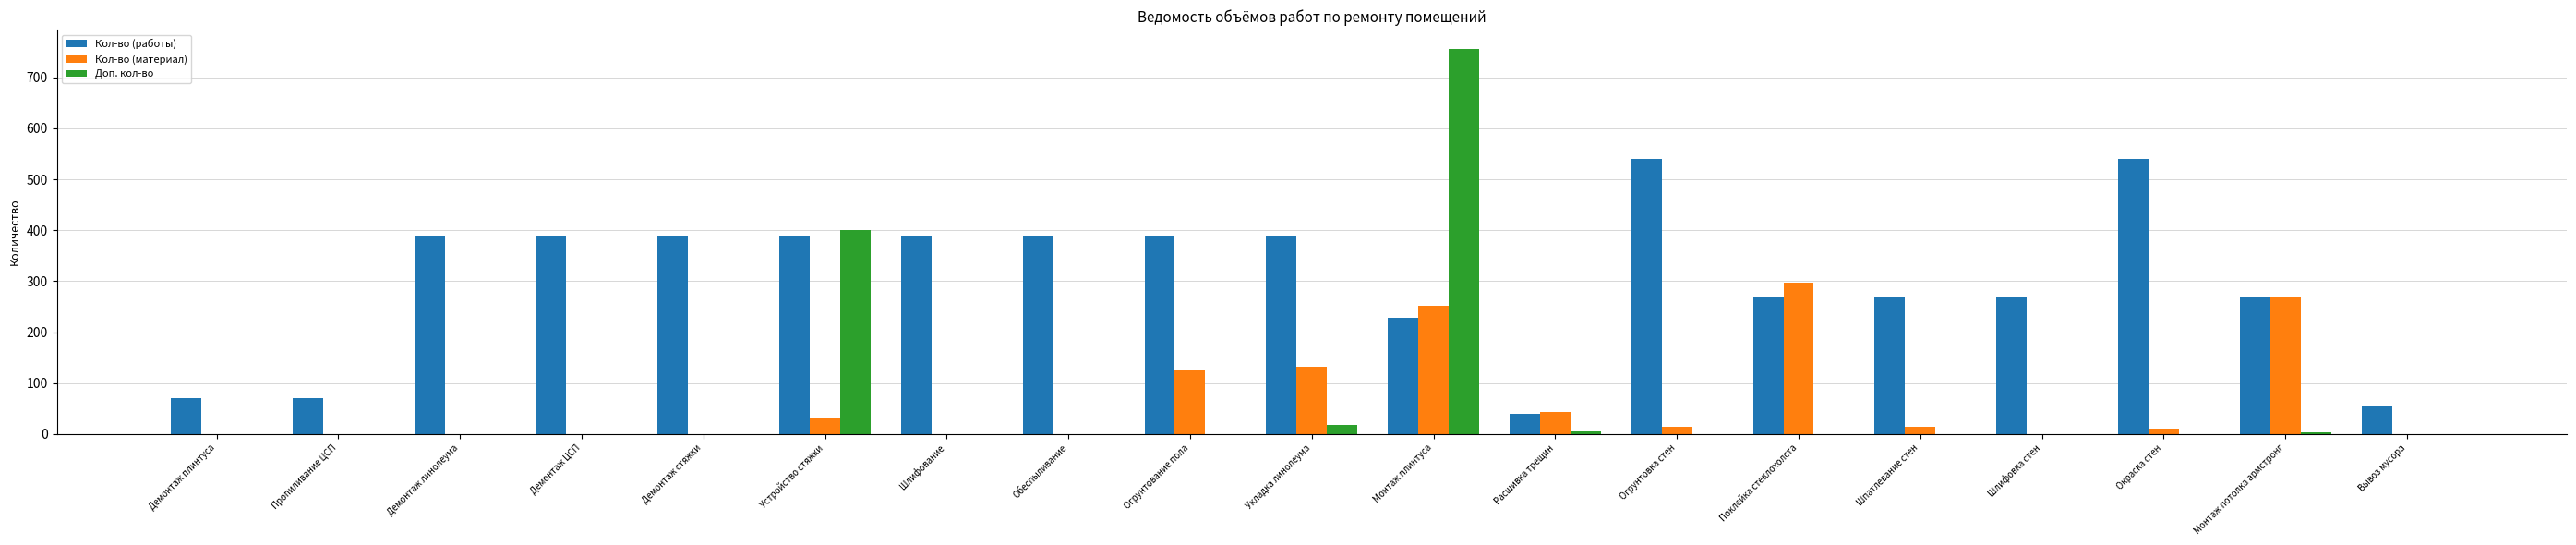

Count the number of categories in the chart.

19